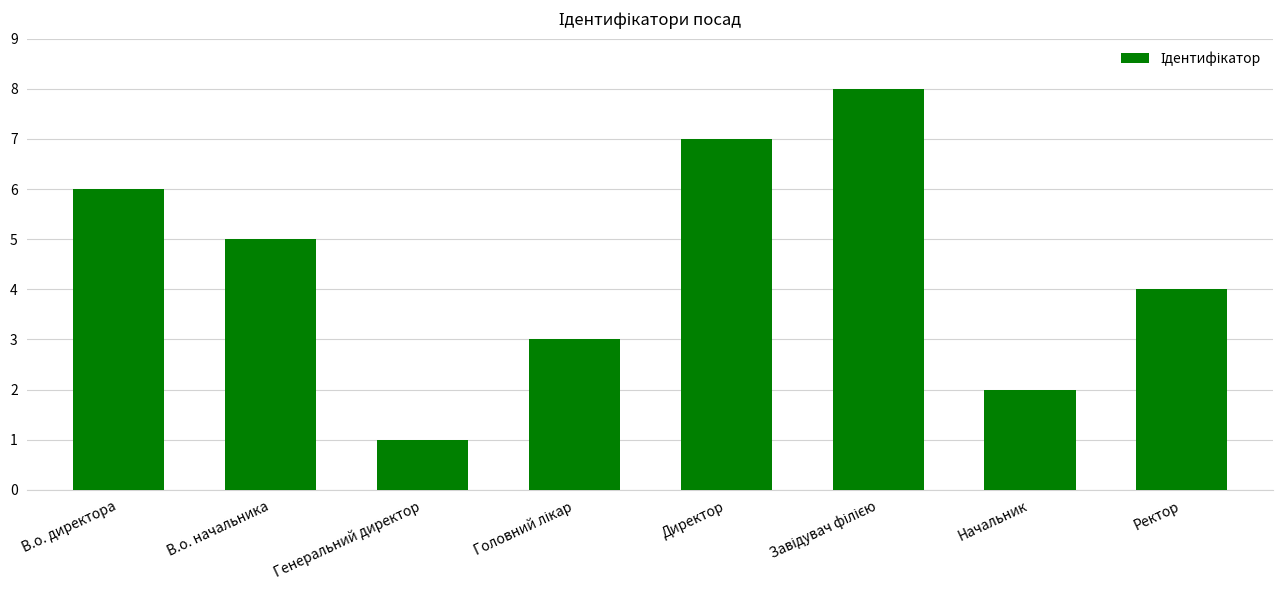

What is the label of the 7th bar from the right?

В.о. начальника